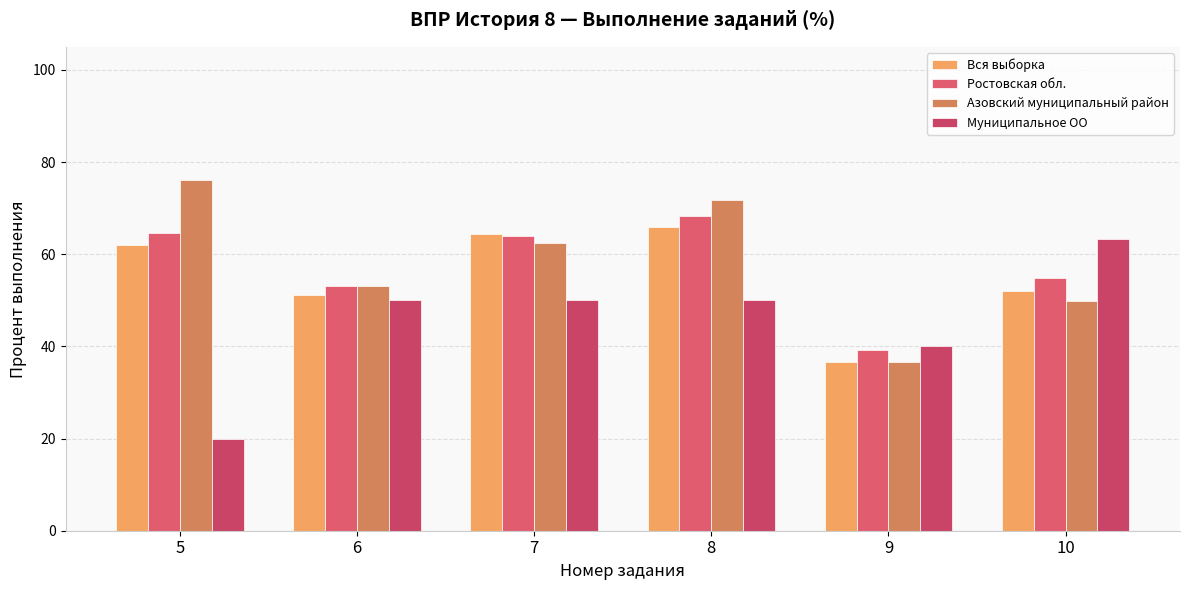

Count the Муниципальное ОО values in the range 40 to 50.

4